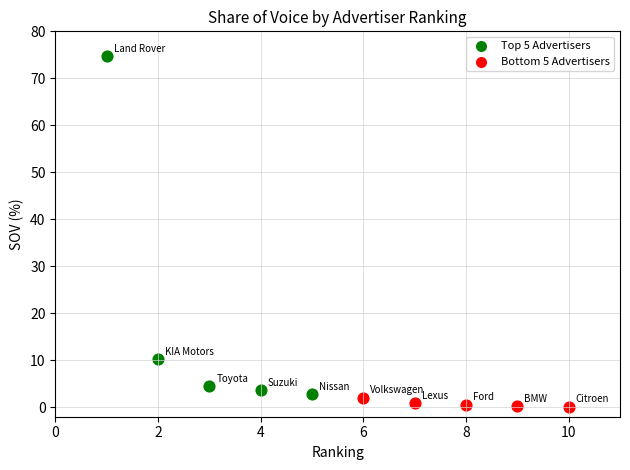

Which series contains the highest Y value?

Top 5 Advertisers